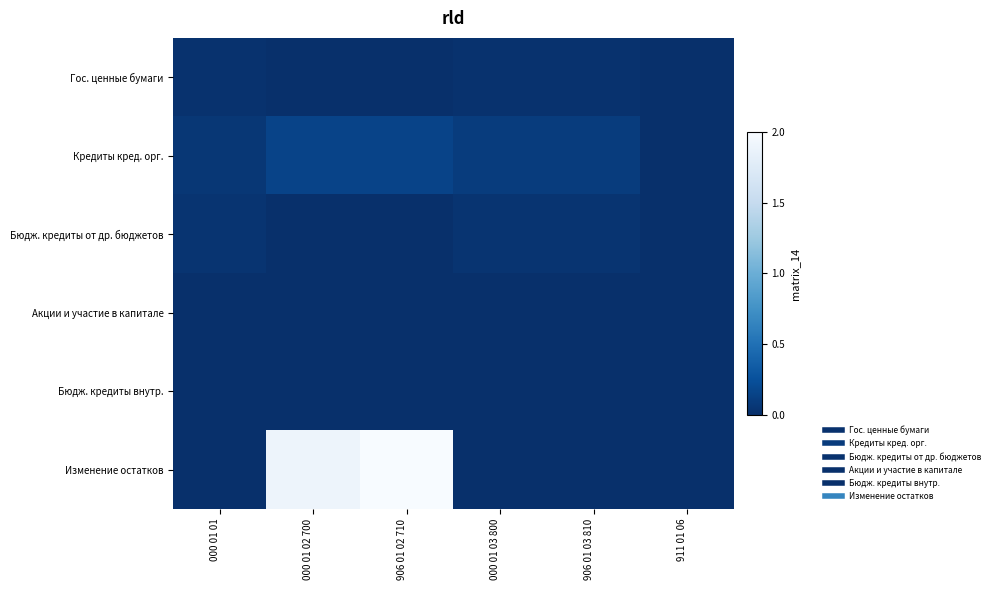

Reading left to right, extract all data points from this chart.

Гос. ценные бумаги: 000 01 01=0.0	000 01 02 700=0.0	906 01 02 710=0.0	000 01 03 800=0.0	906 01 03 810=0.0	911 01 06=0.0
Кредиты кред. орг.: 000 01 01=0.1	000 01 02 700=0.2	906 01 02 710=0.2	000 01 03 800=0.1	906 01 03 810=0.1	911 01 06=0.0
Бюдж. кредиты от др. бюджетов: 000 01 01=0.0	000 01 02 700=0.0	906 01 02 710=0.0	000 01 03 800=0.0	906 01 03 810=0.0	911 01 06=0.0
Акции и участие в капитале: 000 01 01=0.0	000 01 02 700=0.0	906 01 02 710=0.0	000 01 03 800=0.0	906 01 03 810=0.0	911 01 06=0.0
Бюдж. кредиты внутр.: 000 01 01=0.0	000 01 02 700=0.0	906 01 02 710=0.0	000 01 03 800=0.0	906 01 03 810=0.0	911 01 06=0.0
Изменение остатков: 000 01 01=0.0	000 01 02 700=1.9	906 01 02 710=2.0	000 01 03 800=0.0	906 01 03 810=0.0	911 01 06=0.0